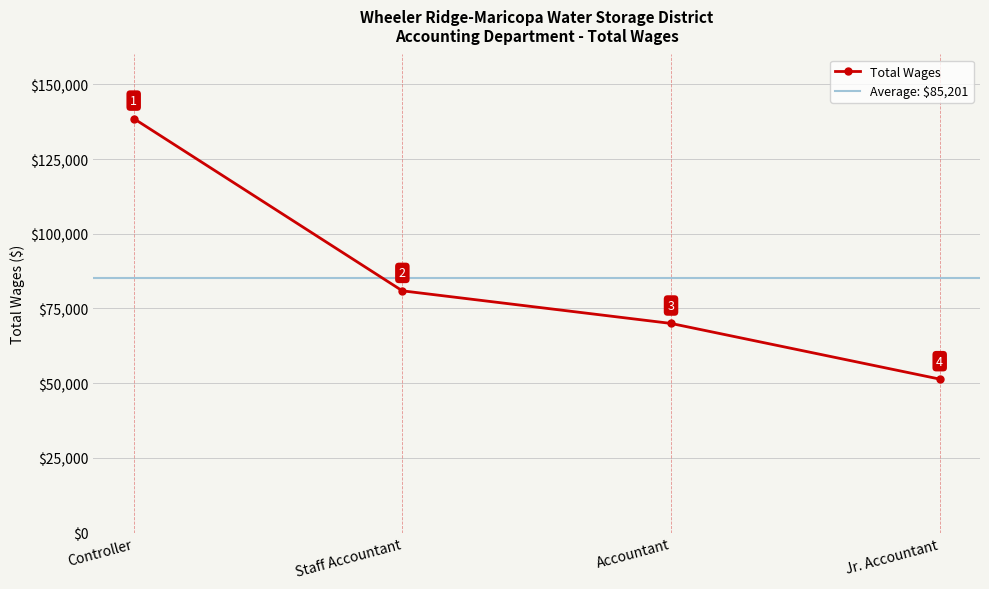

What is the minimum value shown in the chart?

51354